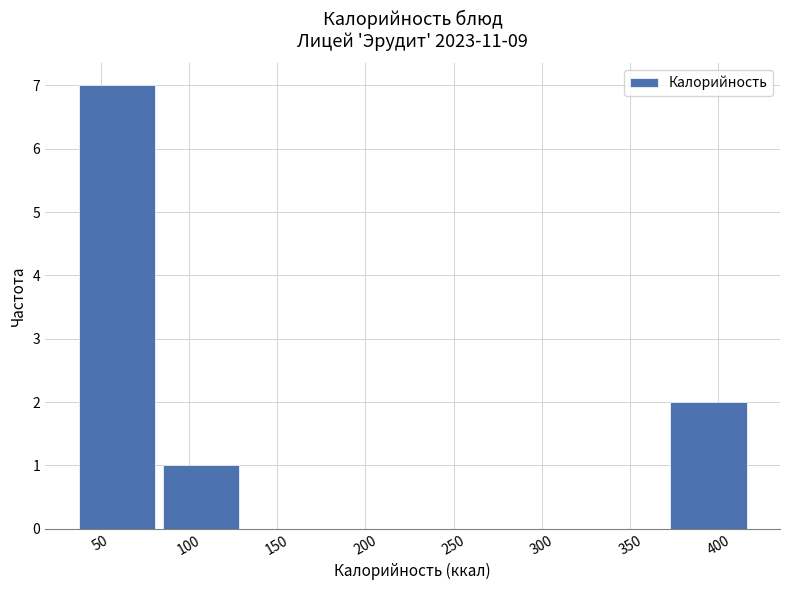

Reading left to right, transcribe this chart: for each bar, give the range it covers on the x-axis and its height. Neither the bar edges nor the heights are printed on the chart, so give them approximately, as read against the axes.

35 to 85: 7
85 to 130: 1
130 to 180: 0
180 to 225: 0
225 to 275: 0
275 to 325: 0
325 to 370: 0
370 to 420: 2